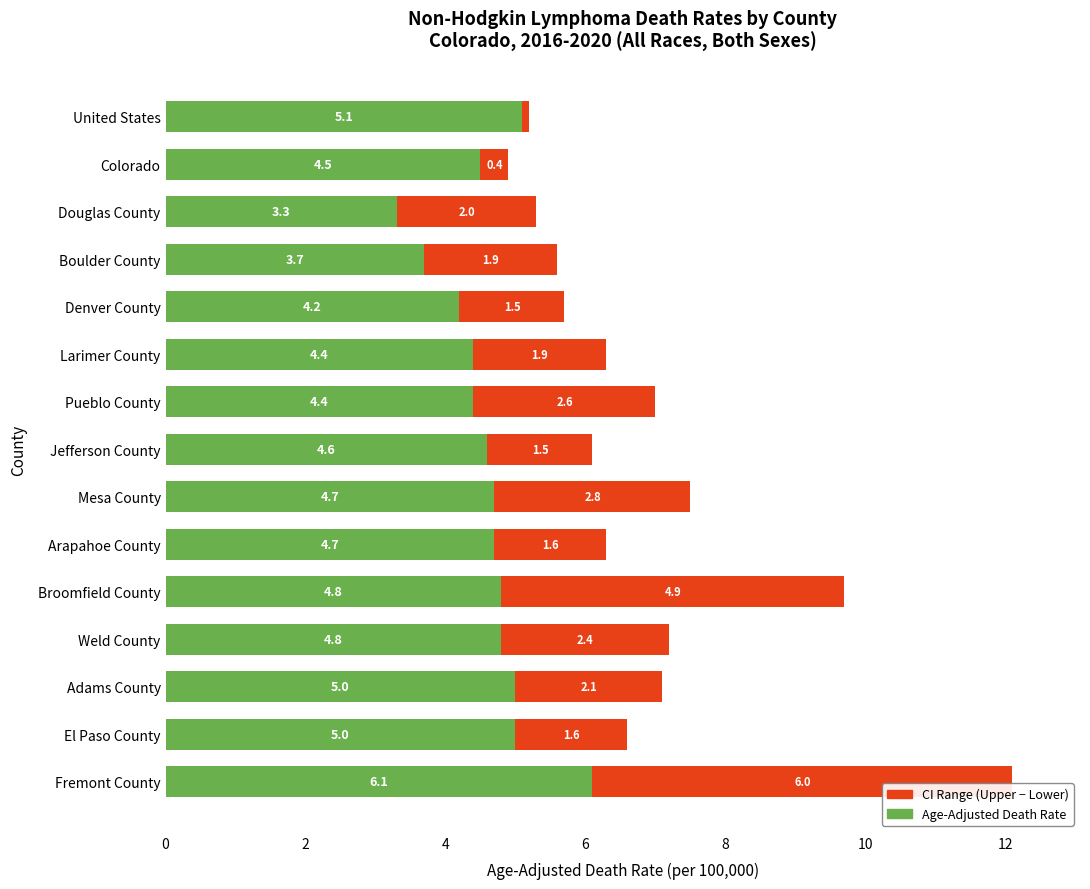

What is the total value across all series at Weld County?

7.2